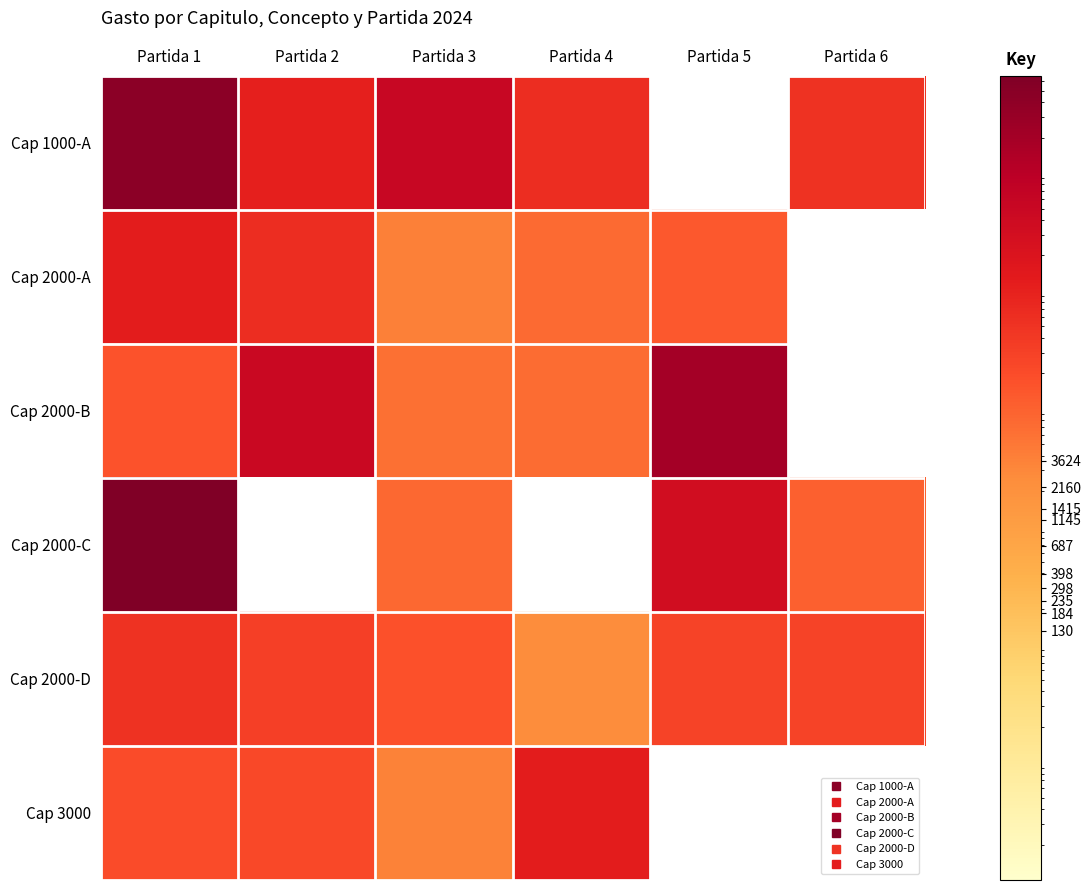

Which series has the largest range (max minus min)?

Cap 2000-C